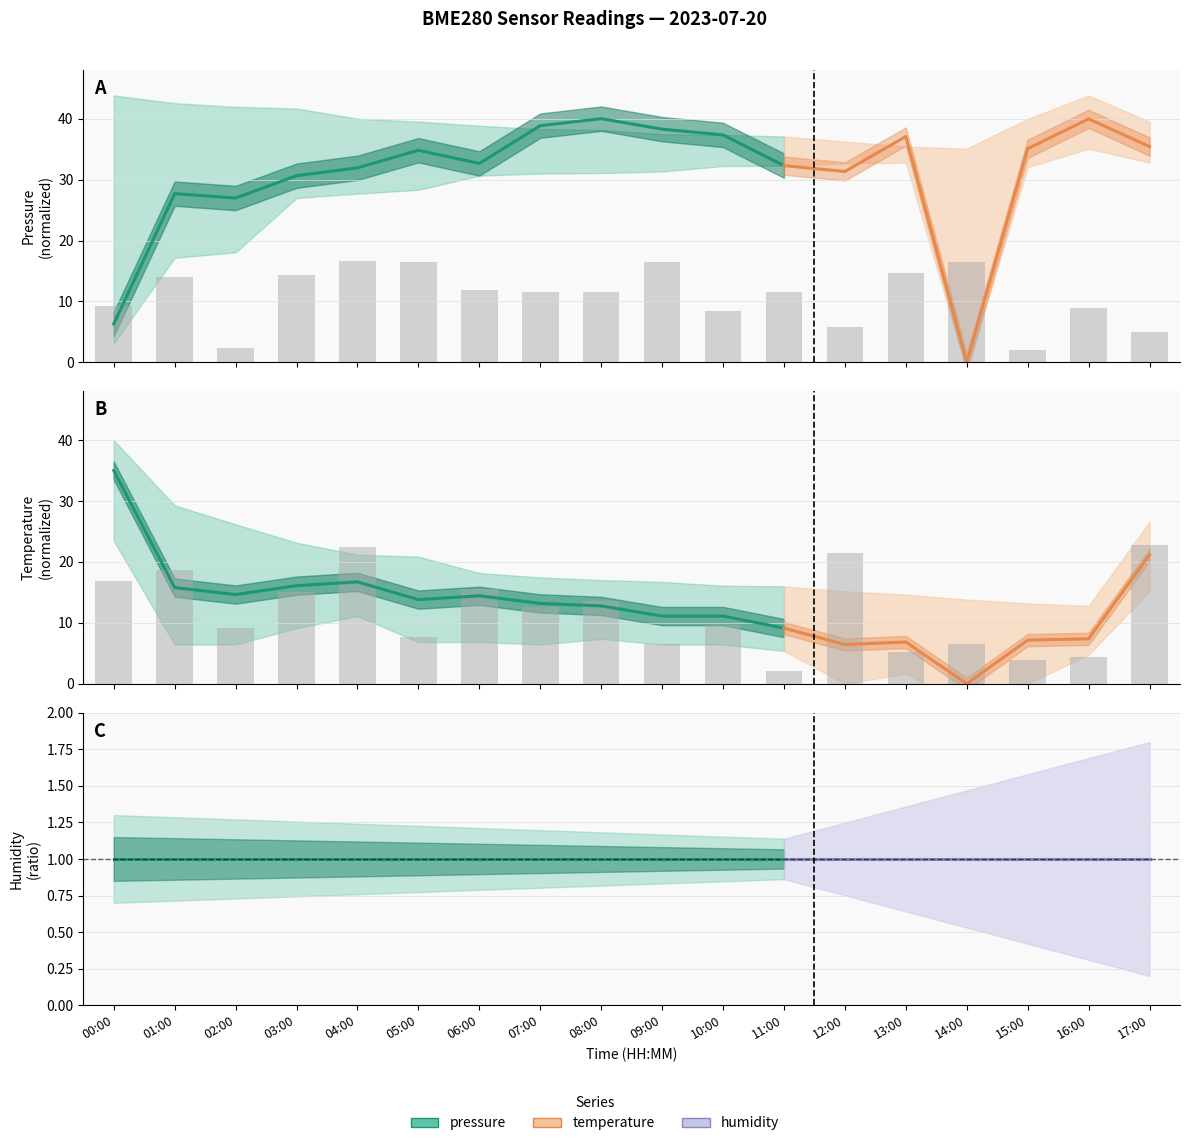

Which series changed the most between 04:00 and 08:00?

pressure